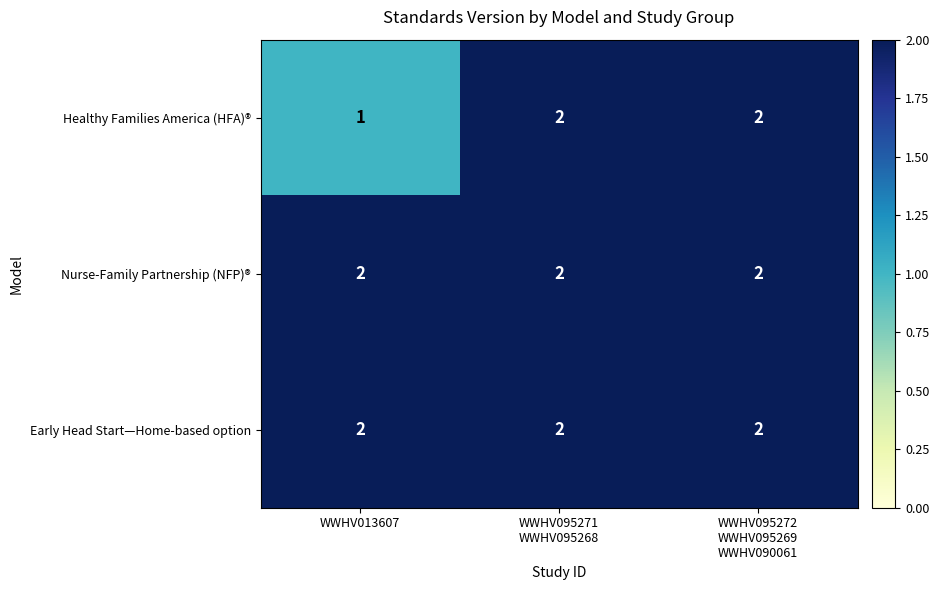

Is it true that Nurse-Family Partnership (NFP)® equals 3 at WWHV013607?

False